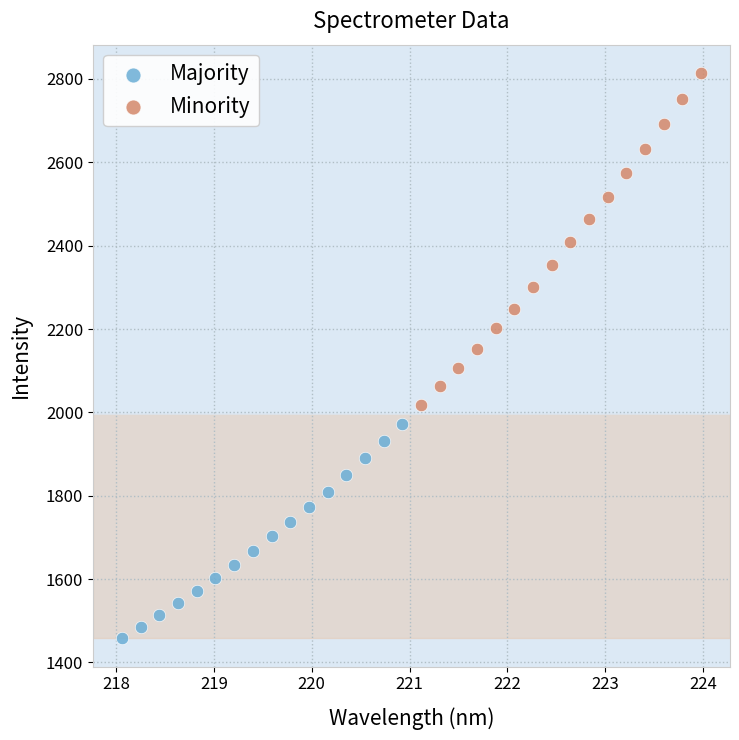

Which series reaches the minimum Y coordinate?

Majority